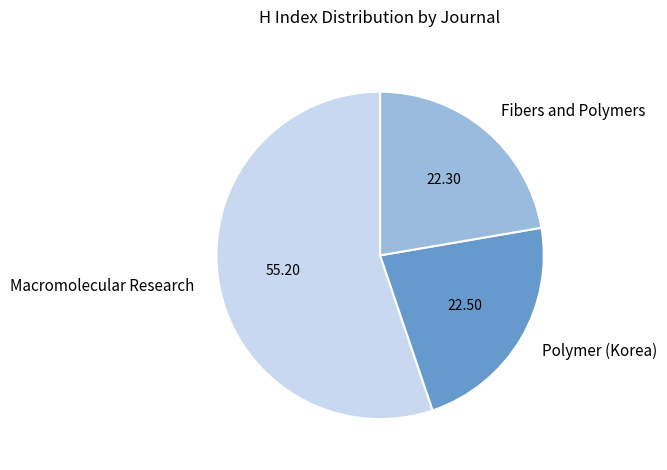

Approximately how many times larger is the value at Macromolecular Research compared to Polymer (Korea)?

2.5